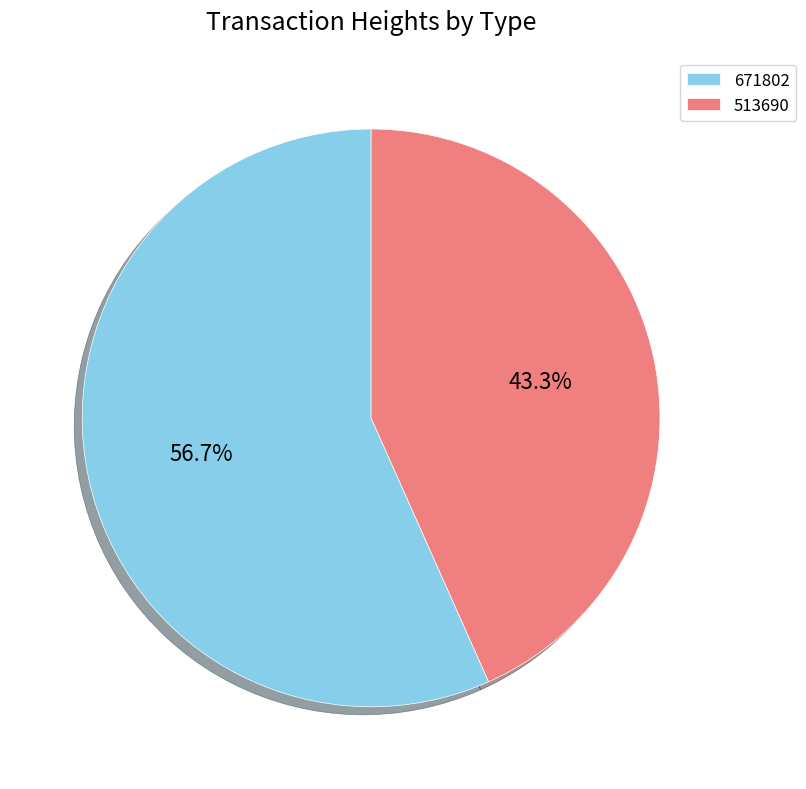

Do 671802 and 513690 together represent more than half of the pie?

Yes